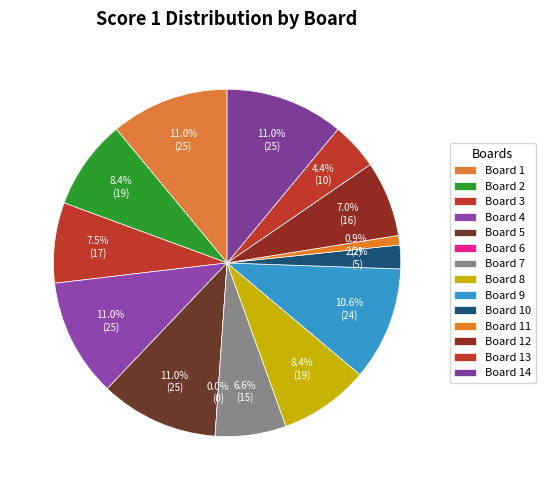

How many segments does this pie chart have?

14